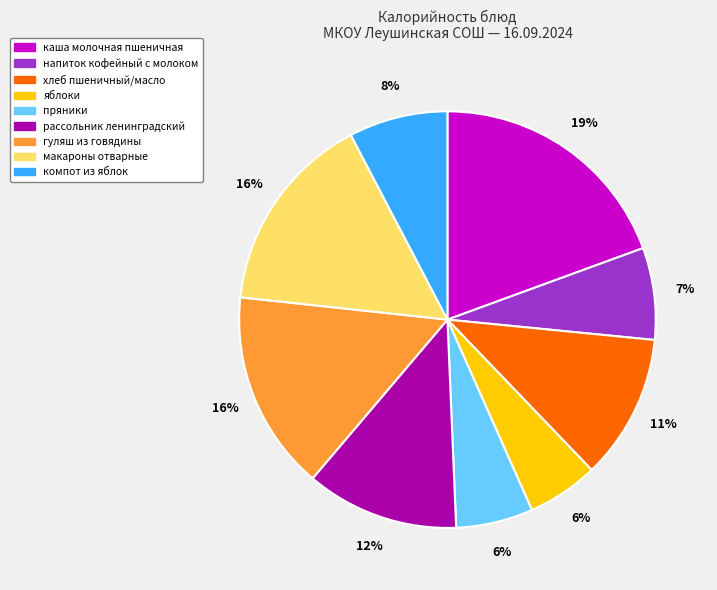

The макароны отварные slice represents 16% of the pie. True or false?

True